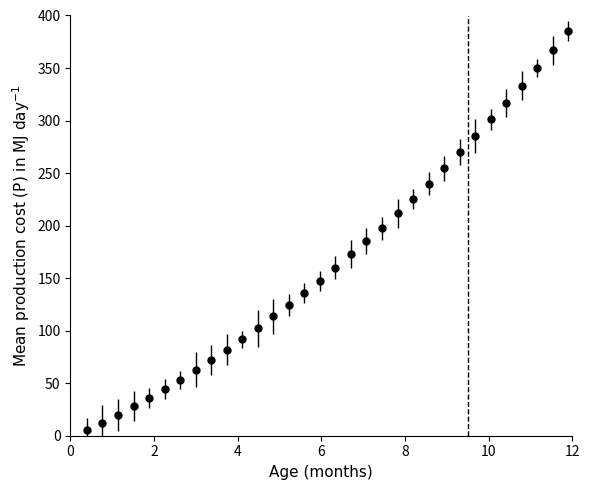

What is the sum of all values?

5386.1